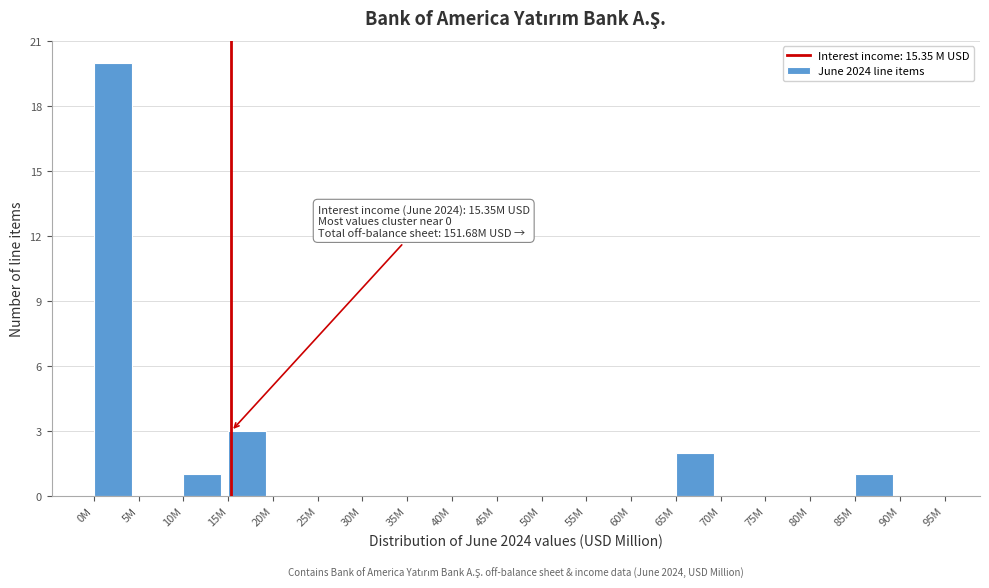

Reading left to right, what are all the values shown in this chart?

0M=20	5M=0	10M=1	15M=3	20M=0	25M=0	30M=0	35M=0	40M=0	45M=0	50M=0	55M=0	60M=0	65M=2	70M=0	75M=0	80M=0	85M=1	90M=0